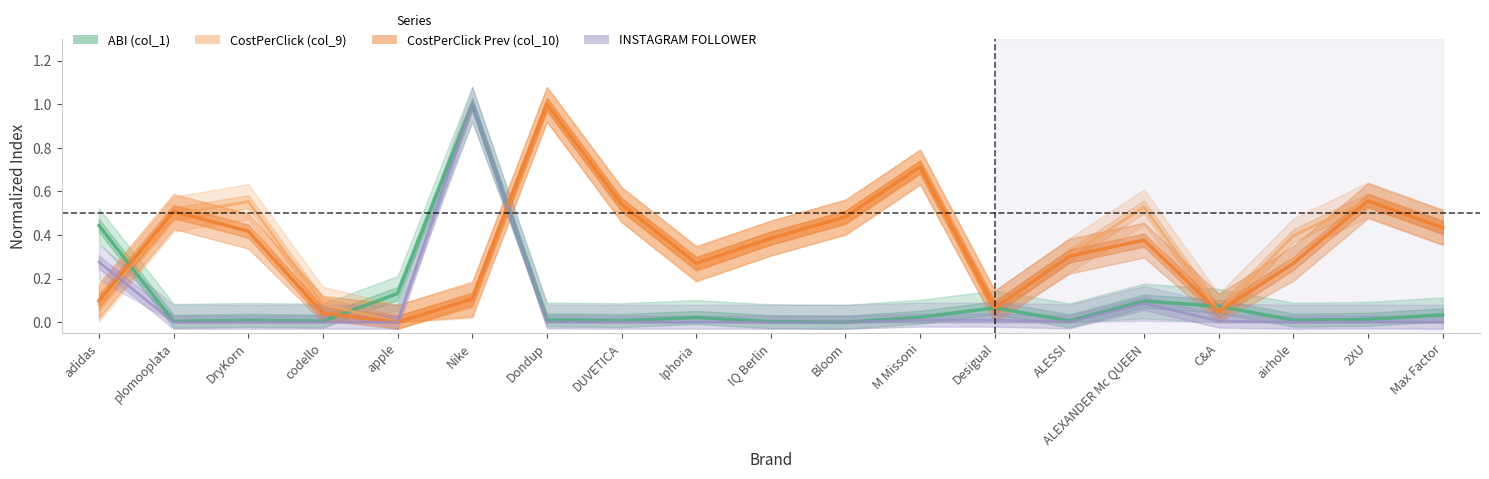

Where is the first local maximum for CostPerClick (col_9)?

DryKorn